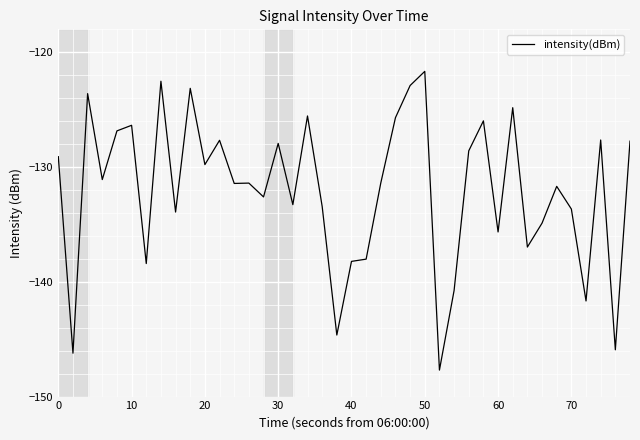

What is the greatest value displayed?

-121.7